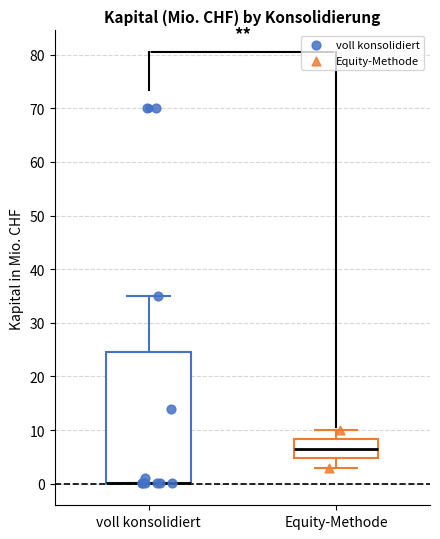

Which box is the tallest, from its lower edge to its upper edge?

voll konsolidiert